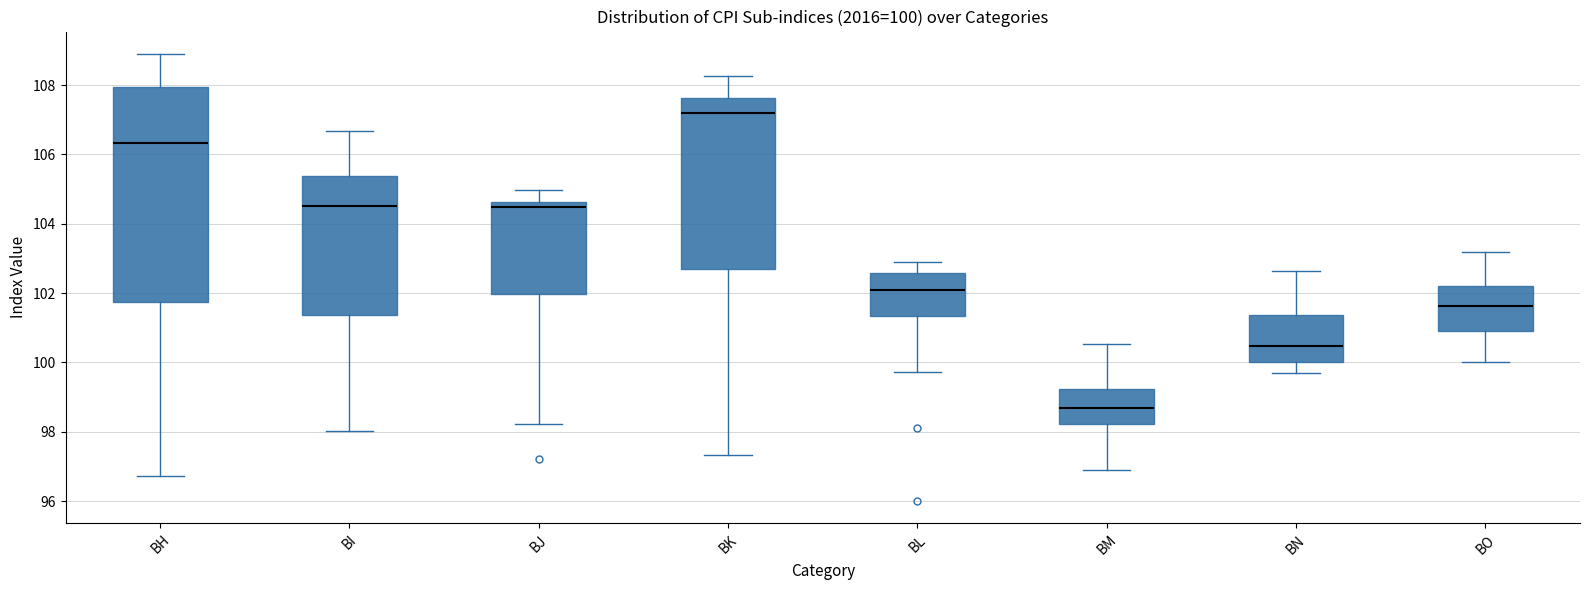

Which box's median line is the lowest?

BM